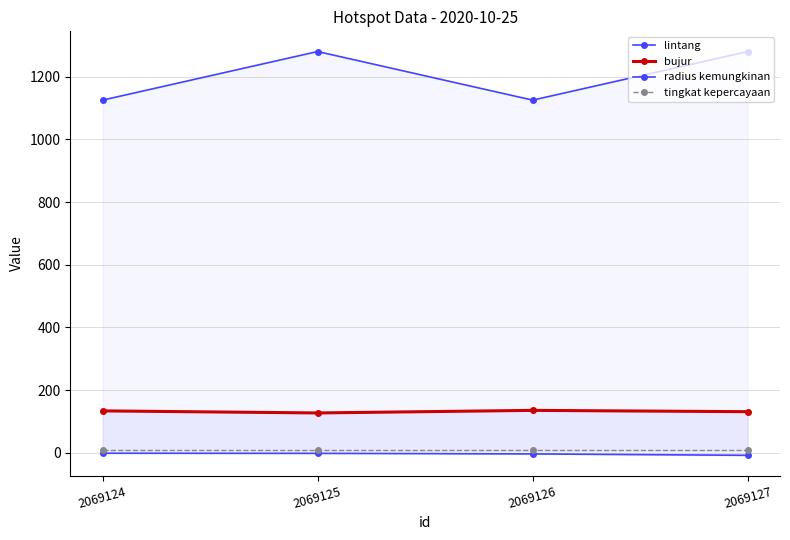

What is the maximum value shown in the chart?

1280.0